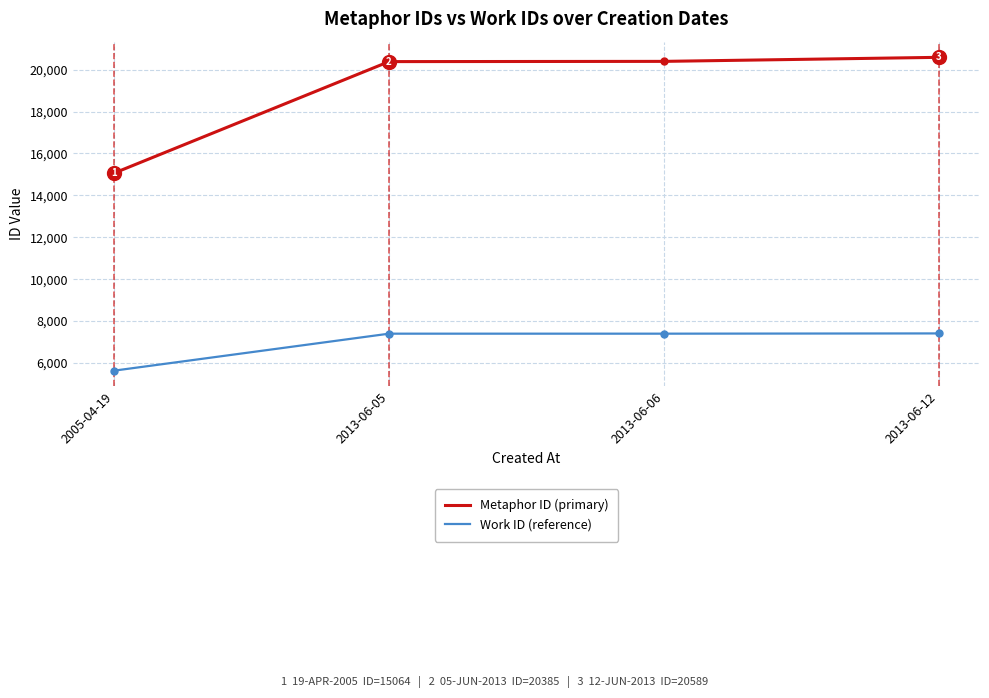

What is the total value across all series at 2013-06-05?

27784